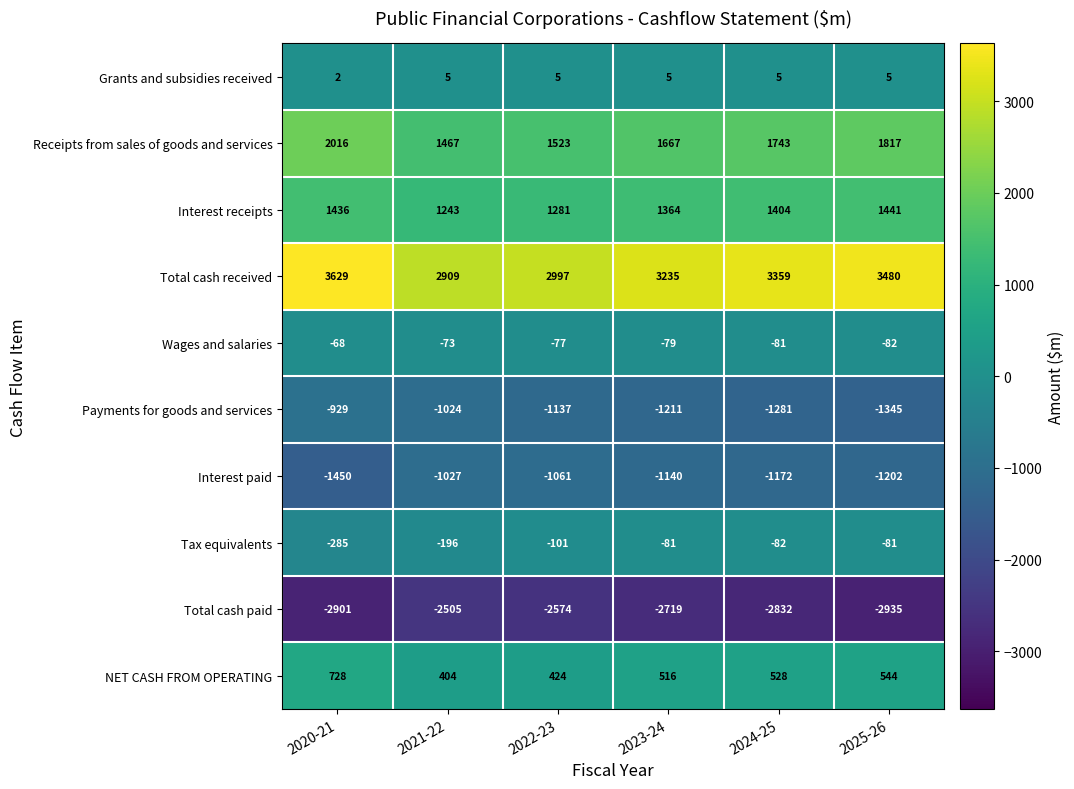

What is the average value of the Tax equivalents series?

-138